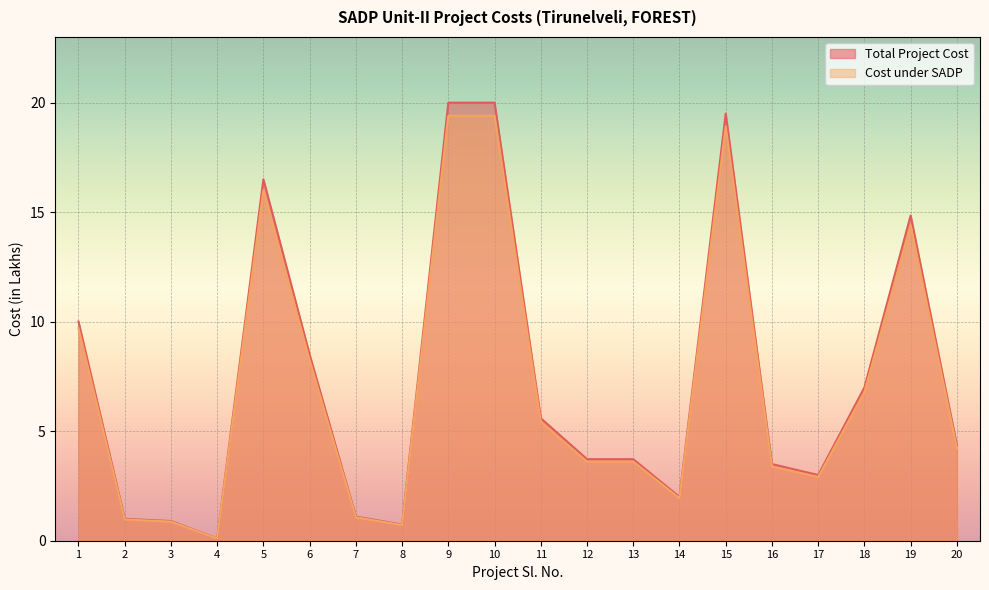

At which label does Cost under SADP reach its peak?

9